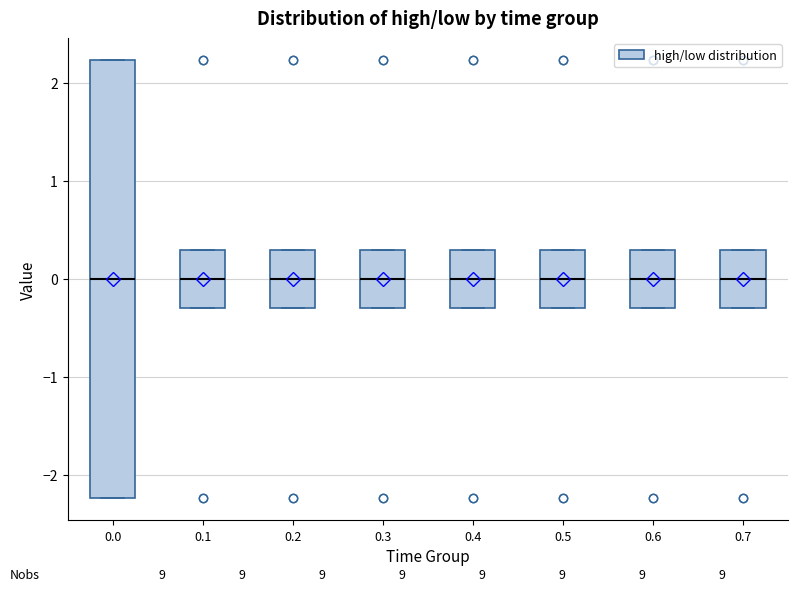

Reading left to right, read every box against the y-axis: the position of its median line, the range the box covers, and the ends of its whiskers. The values are not printed on the chart, so give them approximately, as read against the axis.

0.0: median 0.0, box -2.2 to 2.2, whiskers -2.2 to 2.2
0.1: median 0.0, box -0.3 to 0.3, whiskers -0.3 to 0.3
0.2: median 0.0, box -0.3 to 0.3, whiskers -0.3 to 0.3
0.3: median 0.0, box -0.3 to 0.3, whiskers -0.3 to 0.3
0.4: median 0.0, box -0.3 to 0.3, whiskers -0.3 to 0.3
0.5: median 0.0, box -0.3 to 0.3, whiskers -0.3 to 0.3
0.6: median 0.0, box -0.3 to 0.3, whiskers -0.3 to 0.3
0.7: median 0.0, box -0.3 to 0.3, whiskers -0.3 to 0.3